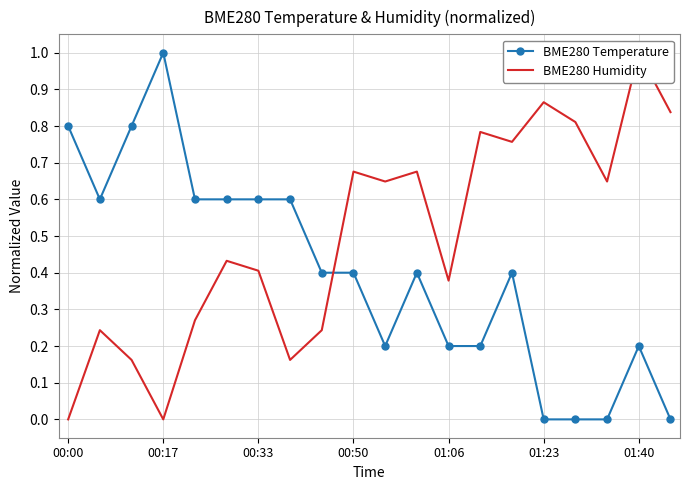

In BME280 Humidity, how many points are higher than both neighbors (excluding endpoints)?

7